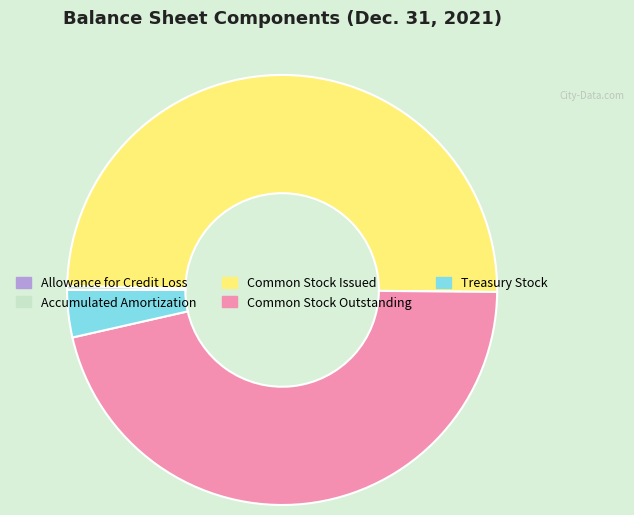

Does Common Stock Outstanding represent more than half of the total?

No